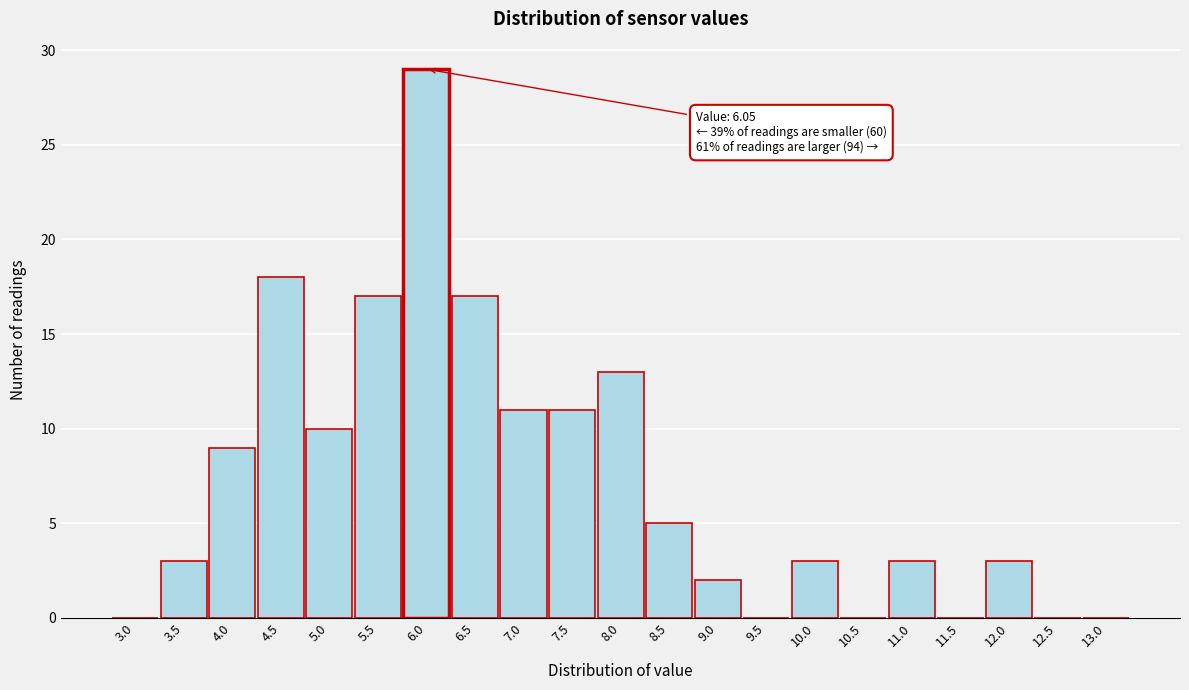

Reading right to left, transcribe all the data shown in this chart.

13.0=0	12.5=0	12.0=3	11.5=0	11.0=3	10.5=0	10.0=3	9.5=0	9.0=2	8.5=5	8.0=13	7.5=11	7.0=11	6.5=17	6.0=29	5.5=17	5.0=10	4.5=18	4.0=9	3.5=3	3.0=0